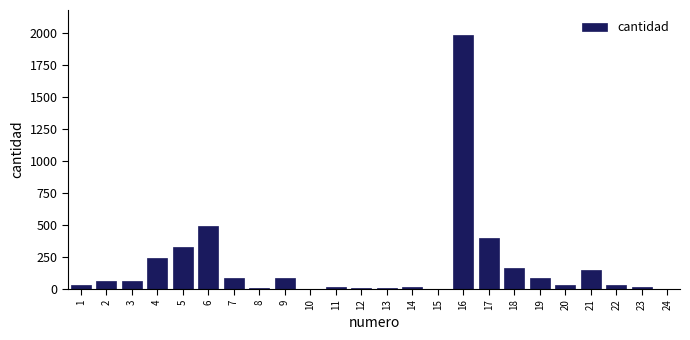

What is the sum of all values?

4328